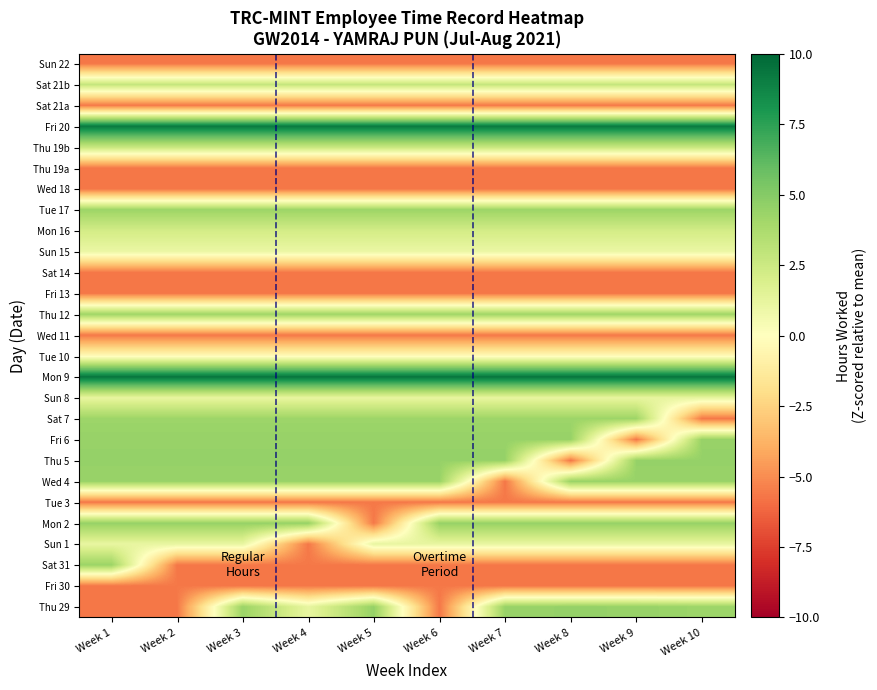

Which label corresponds to the smallest value in the chart?

Week 1